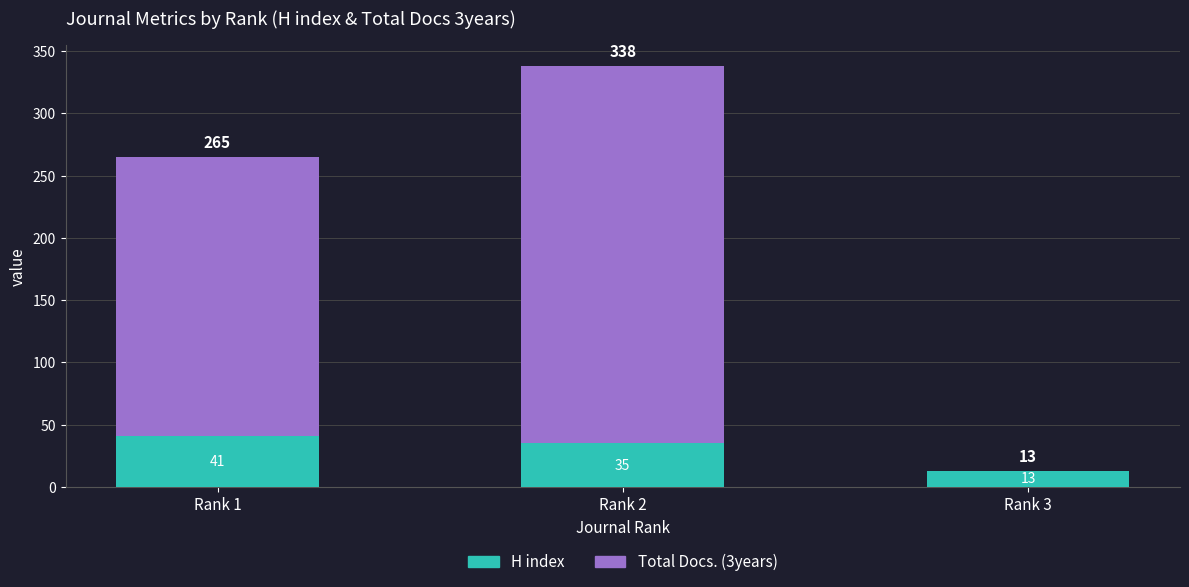

True or false: H index has a value of 13 at Rank 3.

True